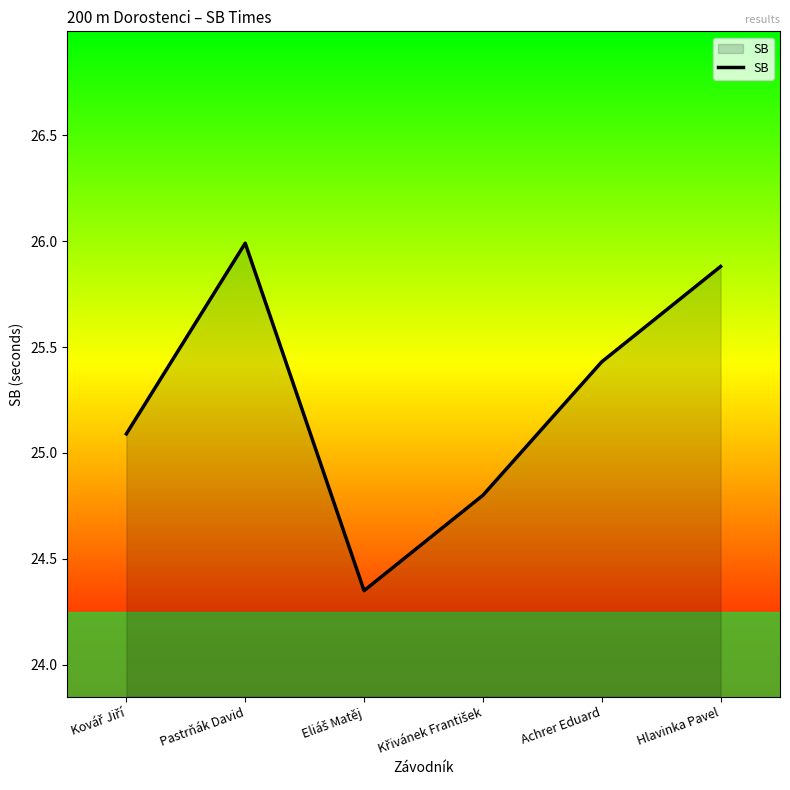

What is the approximate value at Pastrňák David?

26.0